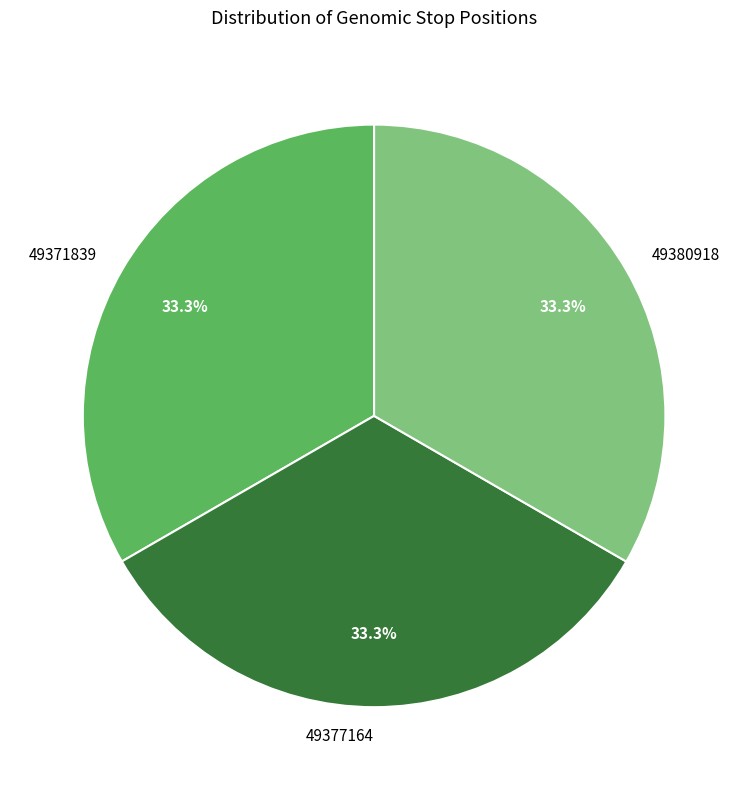

What is the ratio of the value at 49380918 to the value at 49371839?

1.0